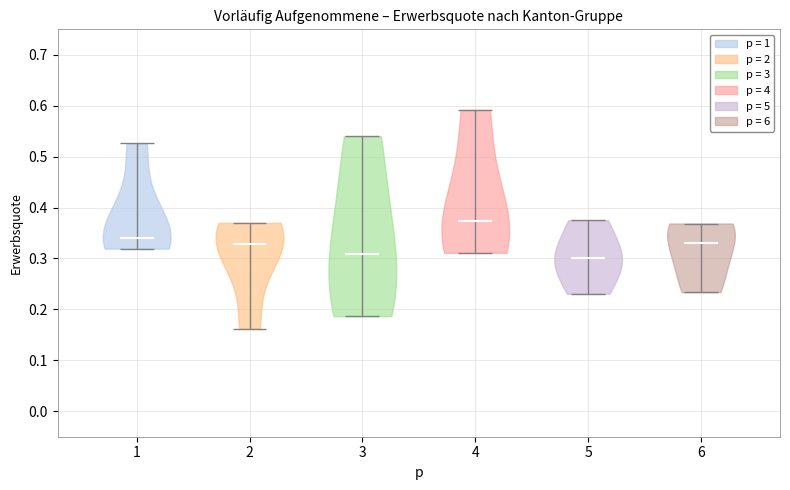

Reading left to right, read every violin against the y-axis: where its median line is, and the lowest and highest points it reaches. The values are not printed on the chart, so give them approximately, as read against the axis.

1: median line 0.34, lowest point 0.32, highest point 0.53
2: median line 0.33, lowest point 0.16, highest point 0.37
3: median line 0.31, lowest point 0.19, highest point 0.54
4: median line 0.37, lowest point 0.31, highest point 0.59
5: median line 0.30, lowest point 0.23, highest point 0.38
6: median line 0.33, lowest point 0.23, highest point 0.37